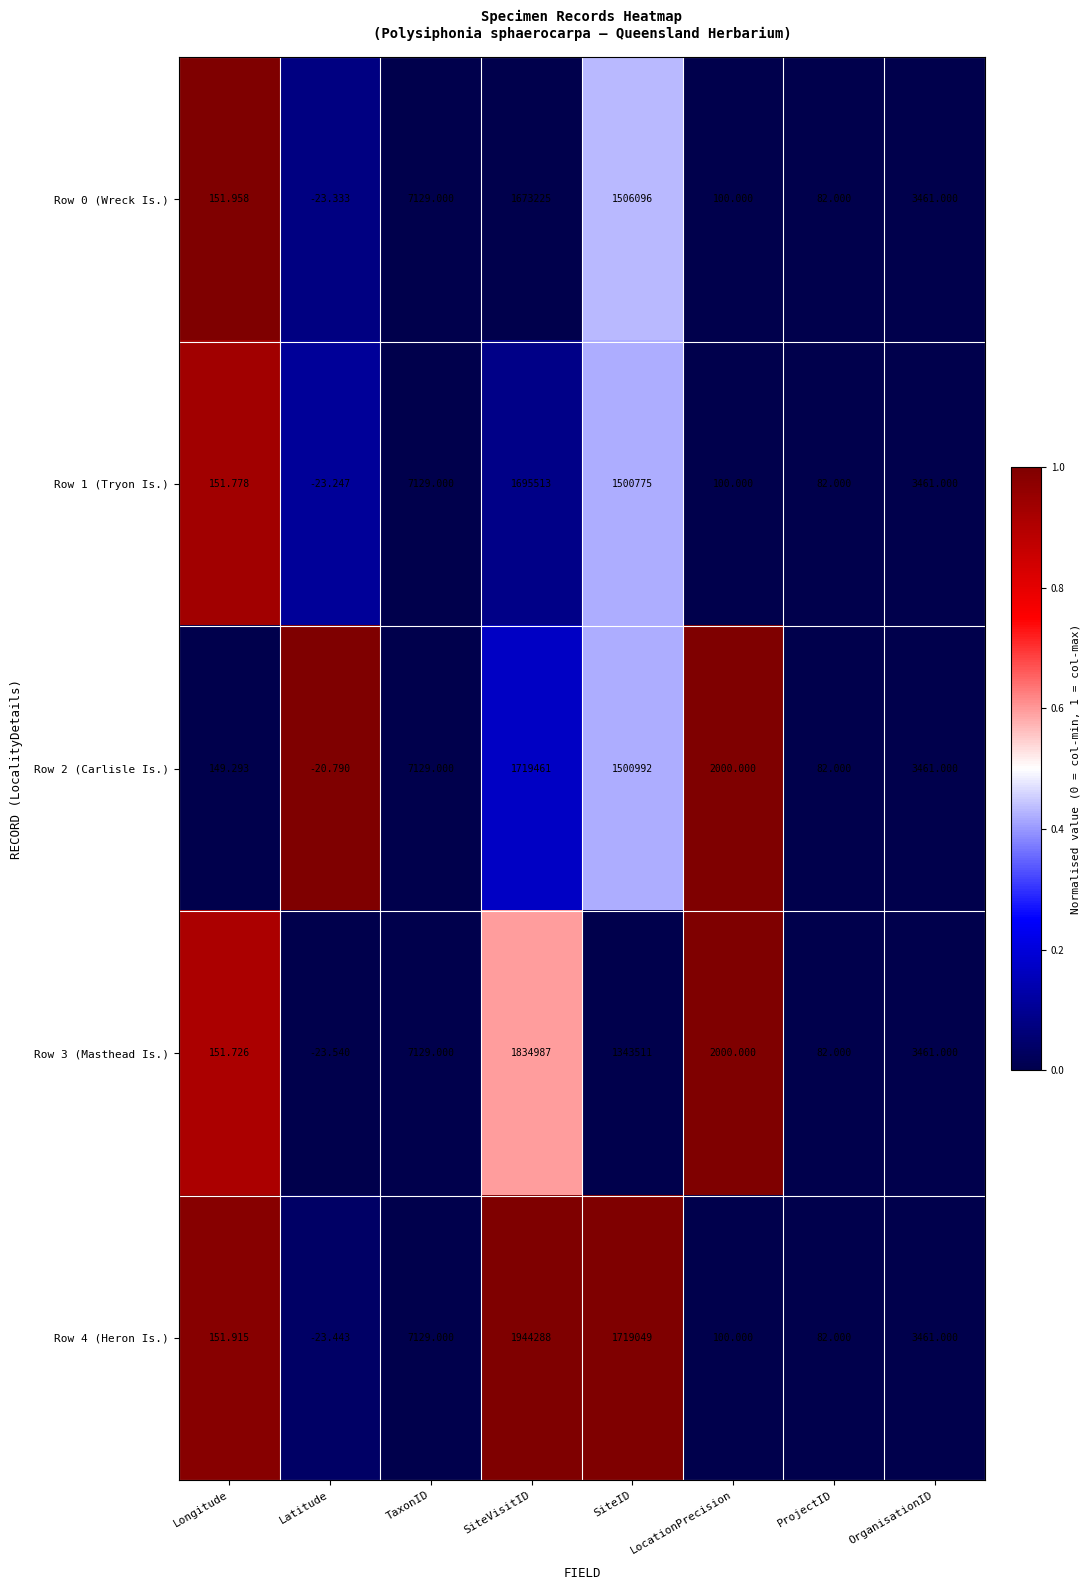

List the labels in order of Row 2 (Carlisle Is.) value, smallest first.

Latitude, ProjectID, Longitude, LocationPrecision, OrganisationID, TaxonID, SiteID, SiteVisitID